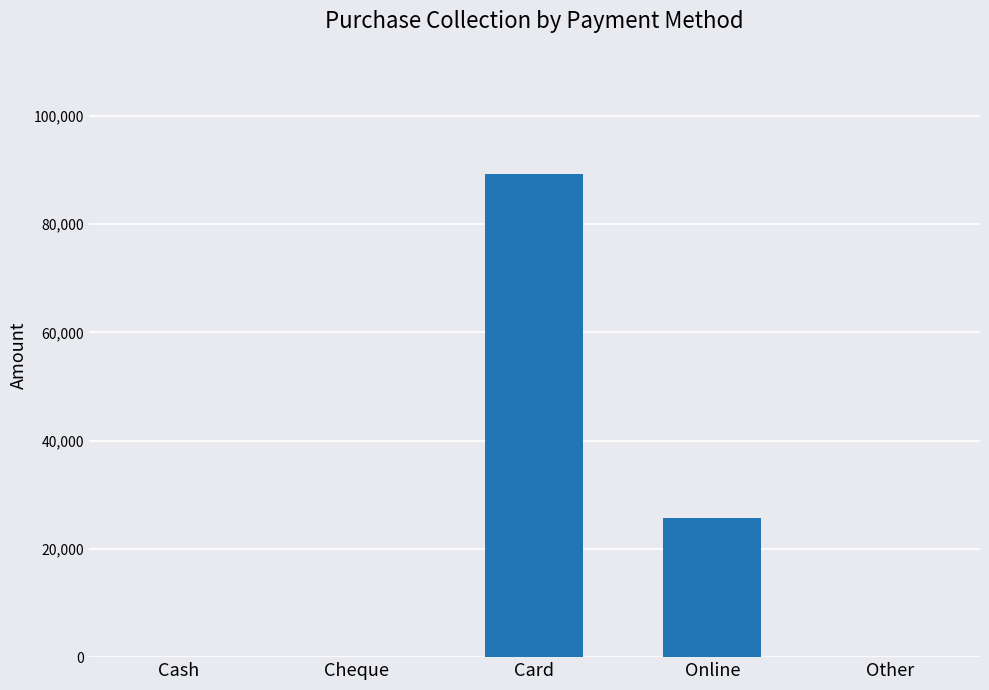

True or false: the data shows 25700 at Online.

True